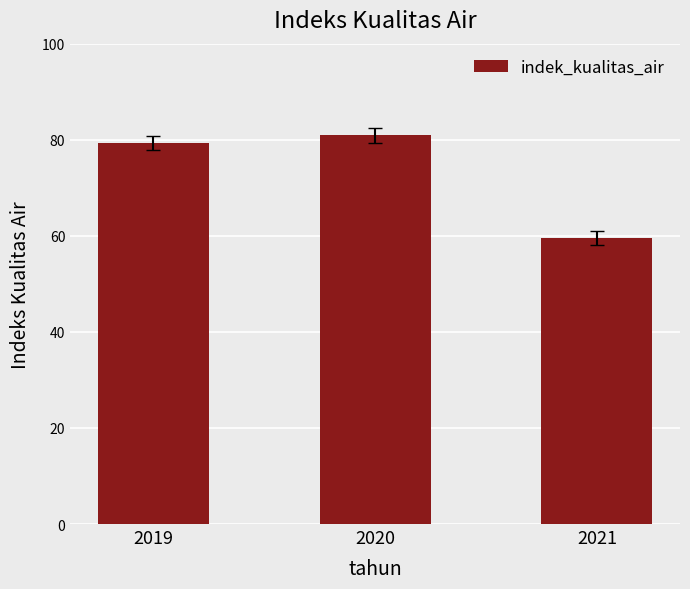

Rank the categories by value from lowest to highest.

2021, 2019, 2020